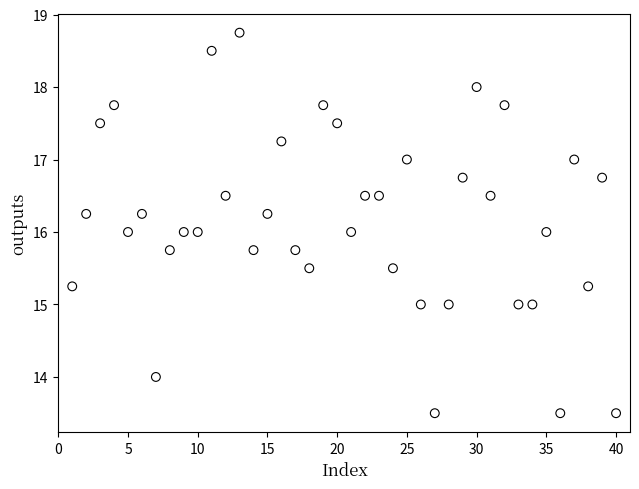

What is the range of X values (max minus min)?

39.0